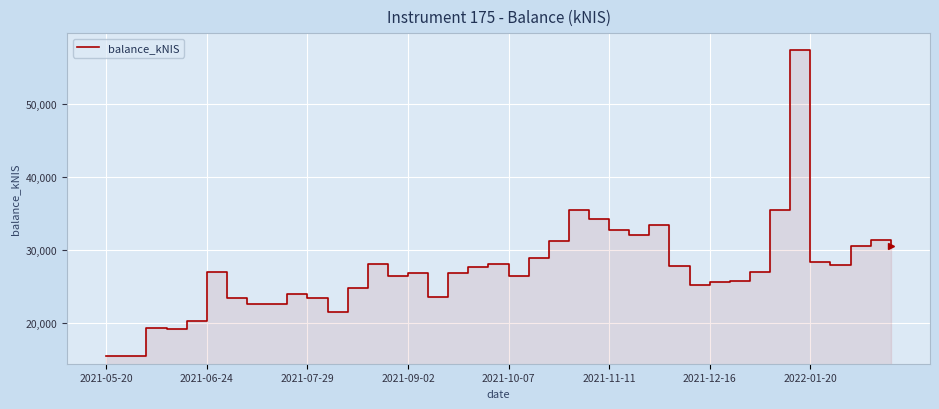

How many points are higher than both their immediate neighbors (excluding endpoints)?

10